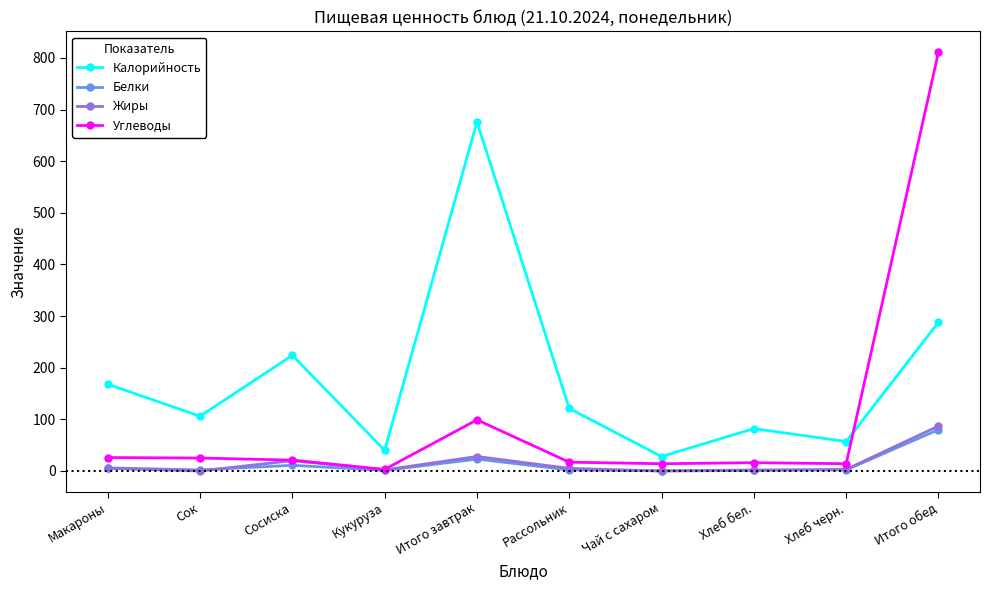

What value does the Белки series have at Сок?

2.0